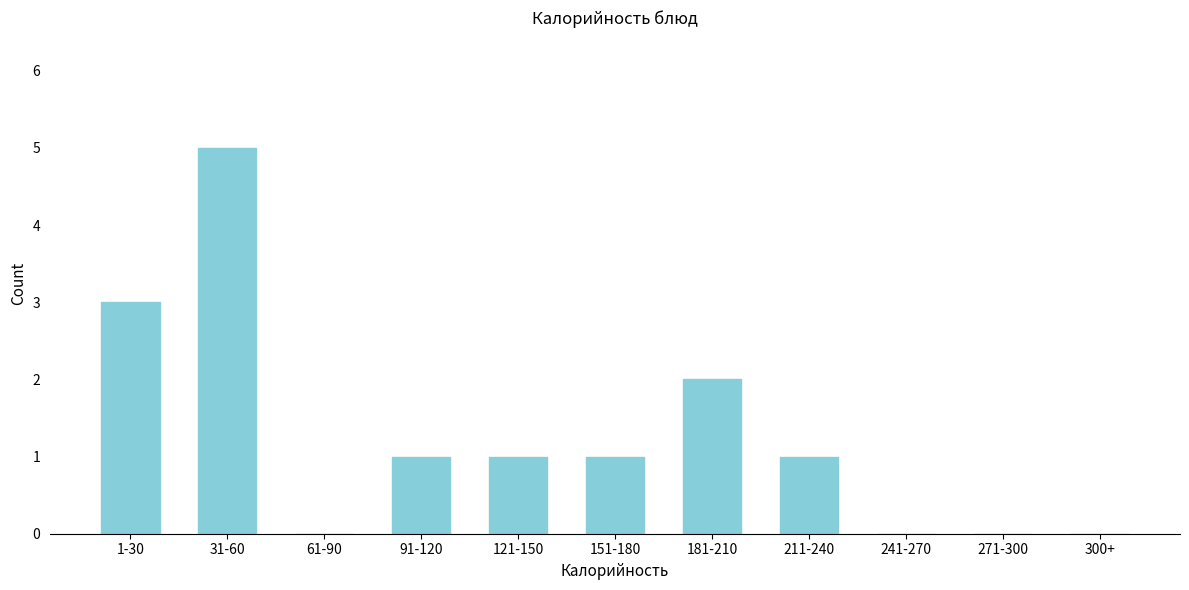

Reading left to right, extract all data points from this chart.

1-30=3	31-60=5	61-90=0	91-120=1	121-150=1	151-180=1	181-210=2	211-240=1	241-270=0	271-300=0	300+=0